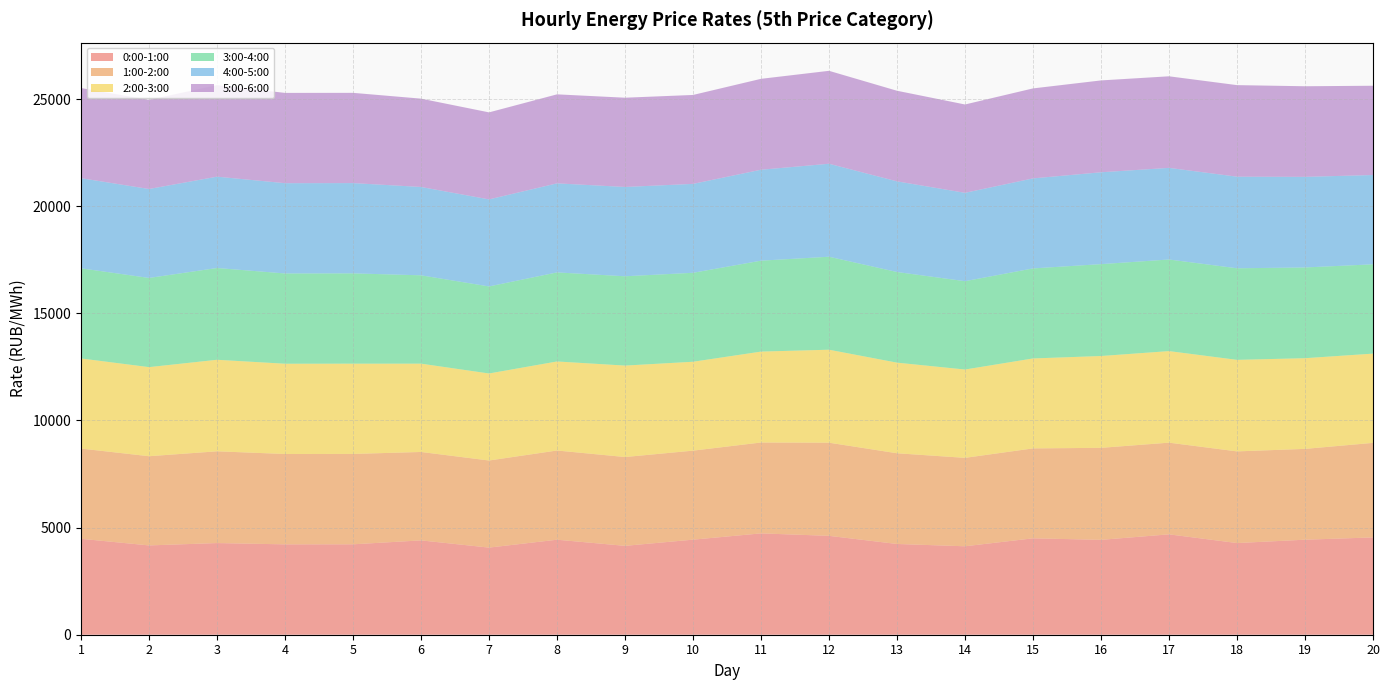

Reading left to right, transcribe all the data shown in this chart.

0:00-1:00: 1=4477.6	2=4168.6	3=4278.5	4=4218.1	5=4219.9	6=4403.6	7=4066.4	8=4434.8	9=4148.4	10=4437.5	11=4730.2	12=4615.5	13=4235.7	14=4128.6	15=4499.8	16=4428.9	17=4685.3	18=4279.0	19=4435.4	20=4541.7
1:00-2:00: 1=4212.1	2=4163.6	3=4282.8	4=4218.1	5=4218.8	6=4127.1	7=4065.6	8=4163.8	9=4146.1	10=4154.8	11=4242.1	12=4347.8	13=4234.2	14=4127.4	15=4197.2	16=4294.0	17=4279.8	18=4278.6	19=4239.3	20=4413.2
2:00-3:00: 1=4205.7	2=4158.6	3=4272.6	4=4213.2	5=4214.0	6=4122.3	7=4062.1	8=4156.2	9=4268.5	10=4149.6	11=4243.7	12=4340.3	13=4229.8	14=4123.0	15=4199.1	16=4286.7	17=4274.0	18=4272.5	19=4233.3	20=4166.6
3:00-4:00: 1=4208.3	2=4162.9	3=4283.4	4=4213.4	5=4214.4	6=4123.4	7=4063.0	8=4157.2	9=4168.8	10=4152.3	11=4243.8	12=4340.2	13=4230.8	14=4123.7	15=4202.6	16=4288.1	17=4275.8	18=4274.8	19=4234.7	20=4168.5
4:00-5:00: 1=4206.4	2=4151.4	3=4263.4	4=4213.5	5=4213.4	6=4123.2	7=4062.6	8=4156.2	9=4168.1	10=4149.9	11=4244.5	12=4339.8	13=4230.8	14=4123.9	15=4201.5	16=4287.7	17=4276.2	18=4275.0	19=4229.5	20=4167.4
5:00-6:00: 1=4207.1	2=4160.8	3=4272.9	4=4214.6	5=4212.7	6=4123.5	7=4062.2	8=4155.3	9=4166.5	10=4151.0	11=4243.6	12=4338.2	13=4229.6	14=4123.8	15=4200.4	16=4287.7	17=4275.0	18=4273.9	19=4229.2	20=4167.6